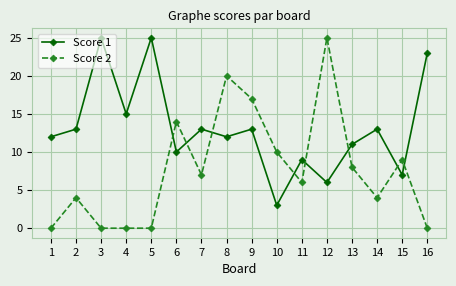

Reading right to left, transcribe all the data shown in this chart.

Score 1: 23	7	13	11	6	9	3	13	12	13	10	25	15	25	13	12
Score 2: 0	9	4	8	25	6	10	17	20	7	14	0	0	0	4	0